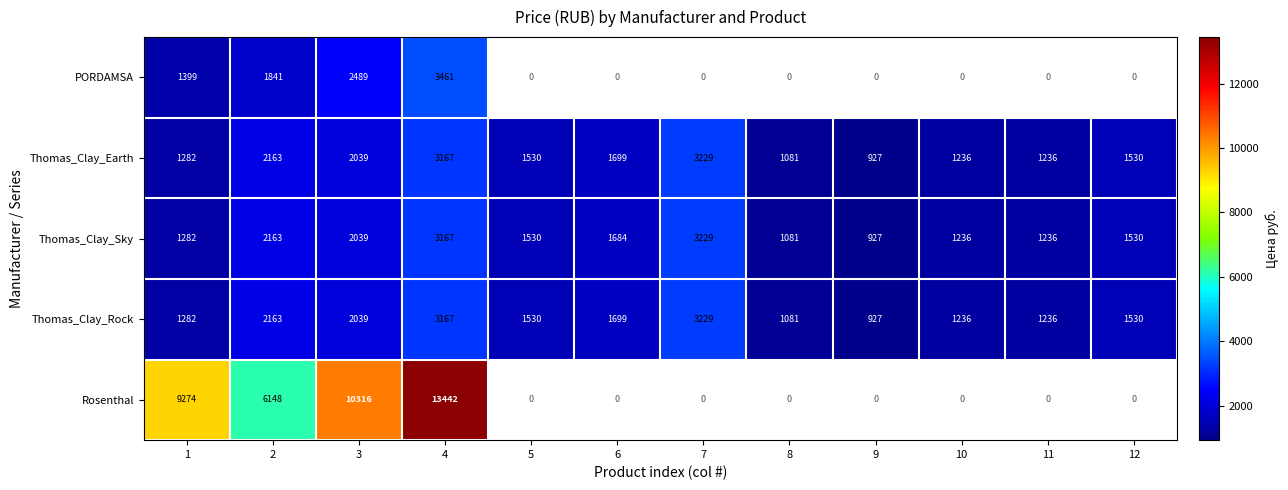

Is the value of Thomas_Clay_Rock at 5 greater than the value of Thomas_Clay_Sky at 11?

Yes